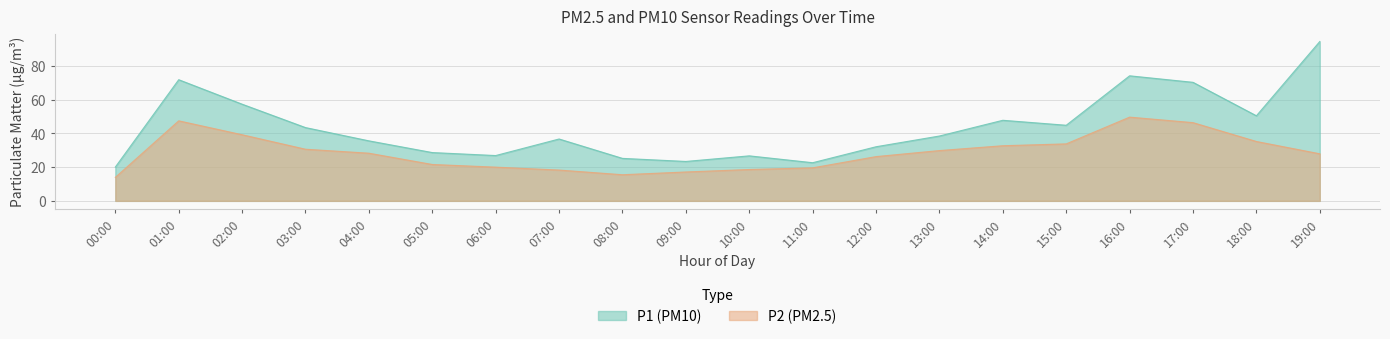

What is the label of the 10th point from the right?

10:00